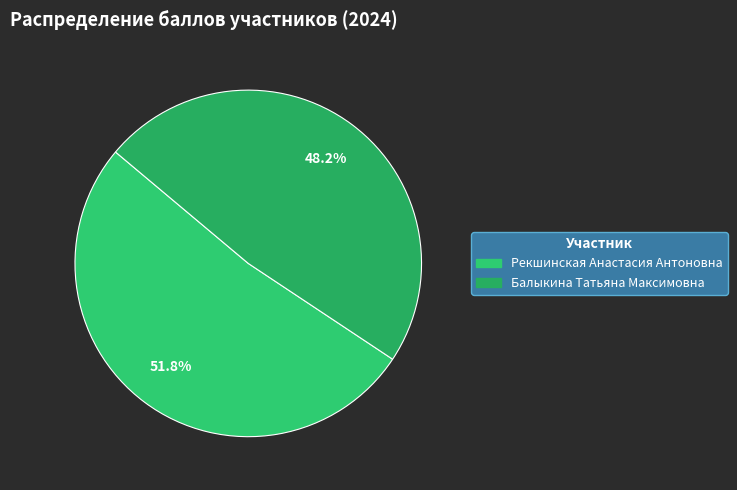

To the nearest percent, what portion does Рекшинская Анастасия Антоновна represent?

52%